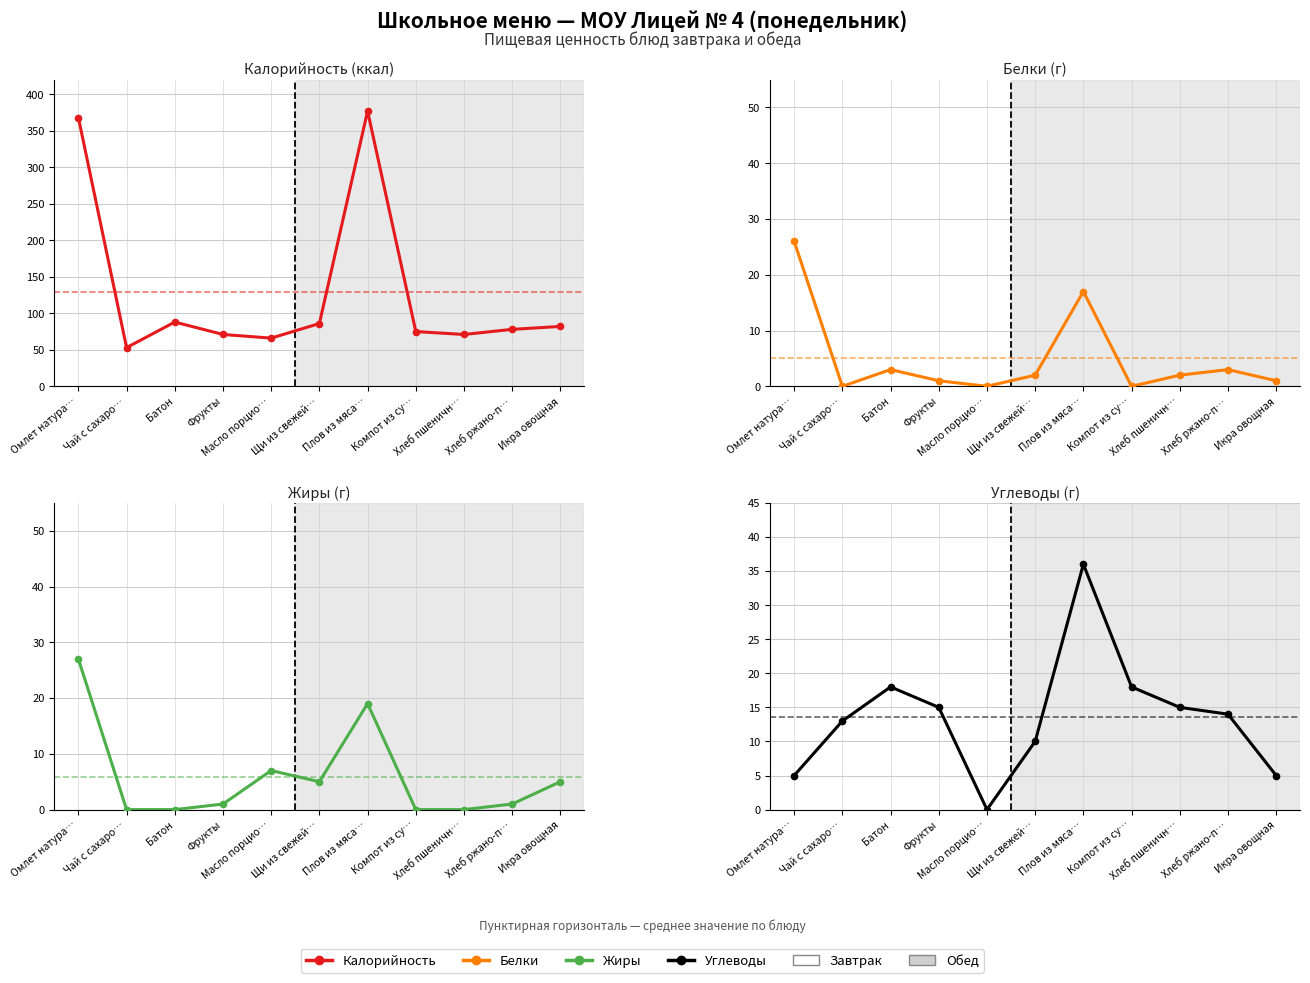

The value of Калорийность at Фрукты is 71. True or false?

True